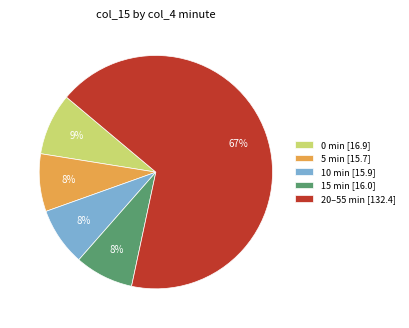

To the nearest percent, what is the average slice percentage?

20%